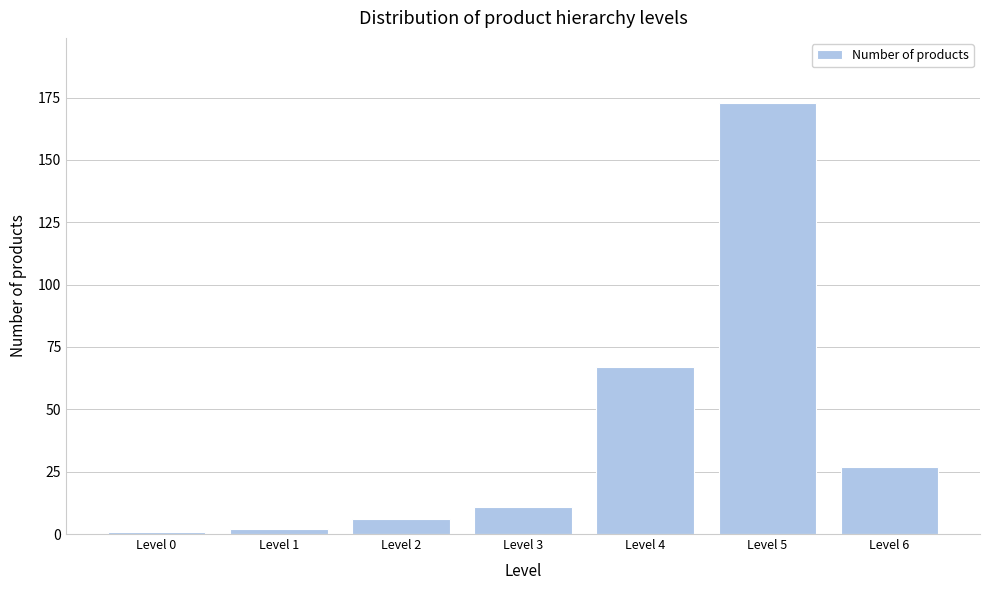

Reading left to right, extract all data points from this chart.

Level 0=1	Level 1=2	Level 2=6	Level 3=11	Level 4=67	Level 5=173	Level 6=27